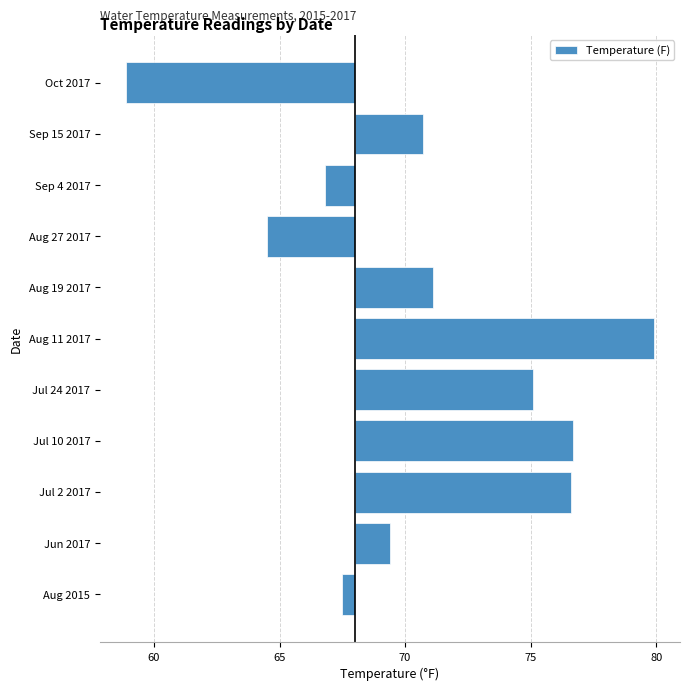

Reading left to right, transcribe all the data shown in this chart.

-0.5	1.4	8.6	8.7	7.1	11.9	3.1	-3.5	-1.2	2.7	-9.1